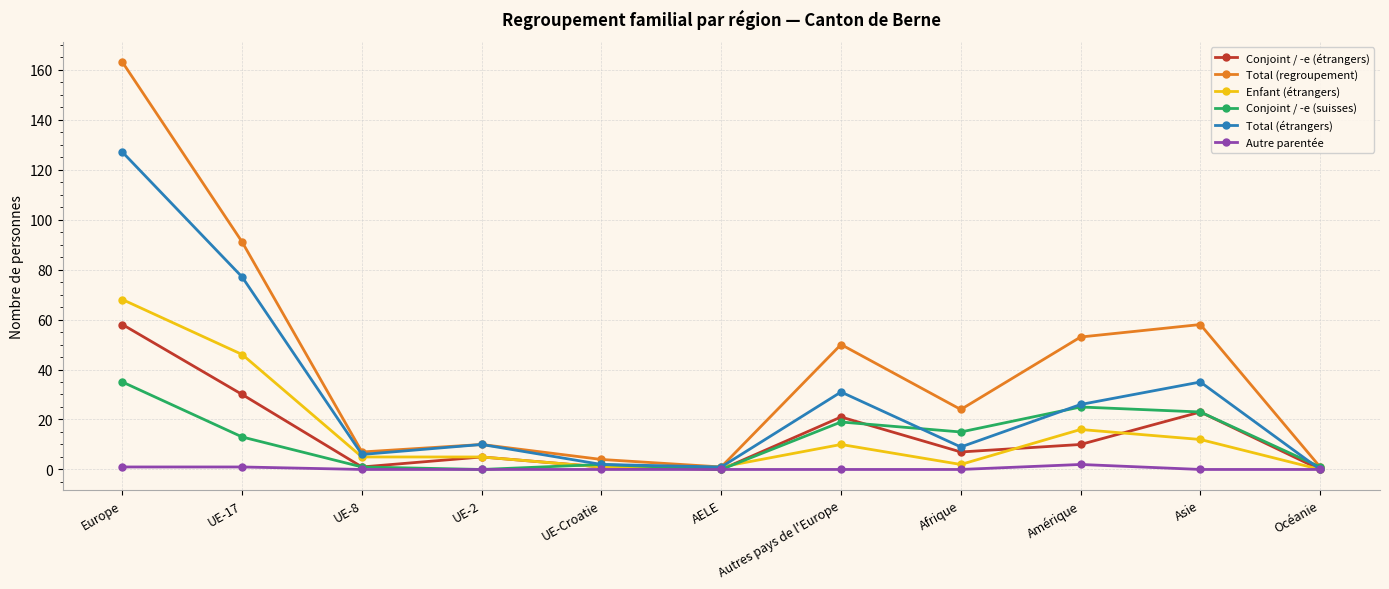

Read the Autre parentée value at Amérique.

2